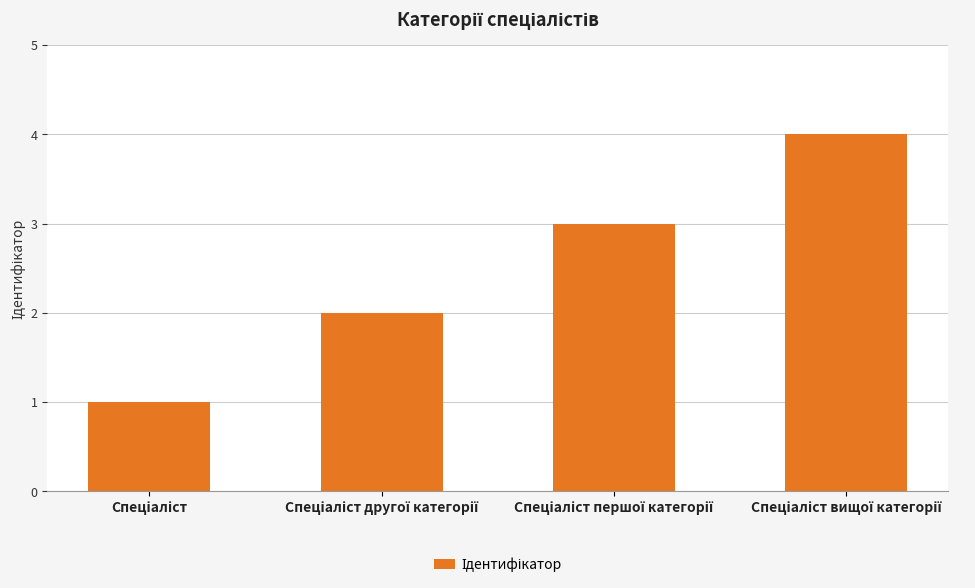

What is the difference between the maximum and minimum values?

3